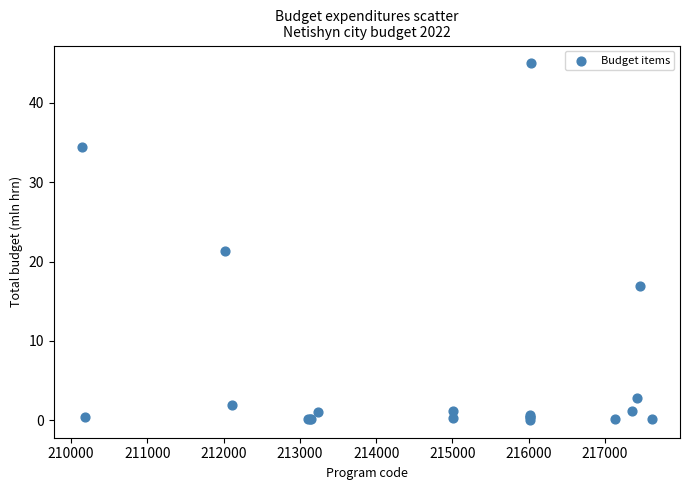

What Y value in the scatter plot is closest to 22?

21.3